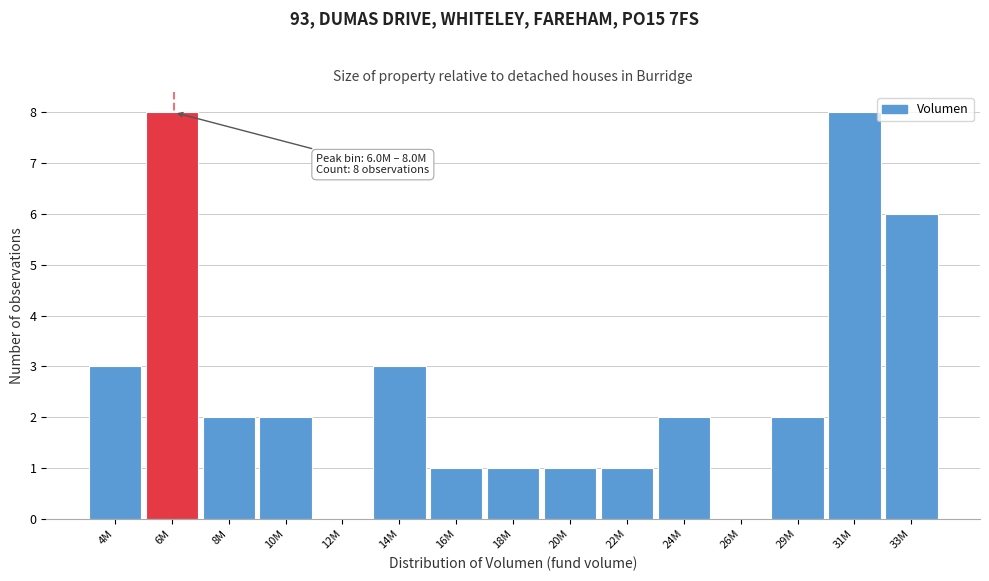

Reading right to left, extract all data points from this chart.

33M=6	31M=8	29M=2	26M=0	24M=2	22M=1	20M=1	18M=1	16M=1	14M=3	12M=0	10M=2	8M=2	6M=8	4M=3